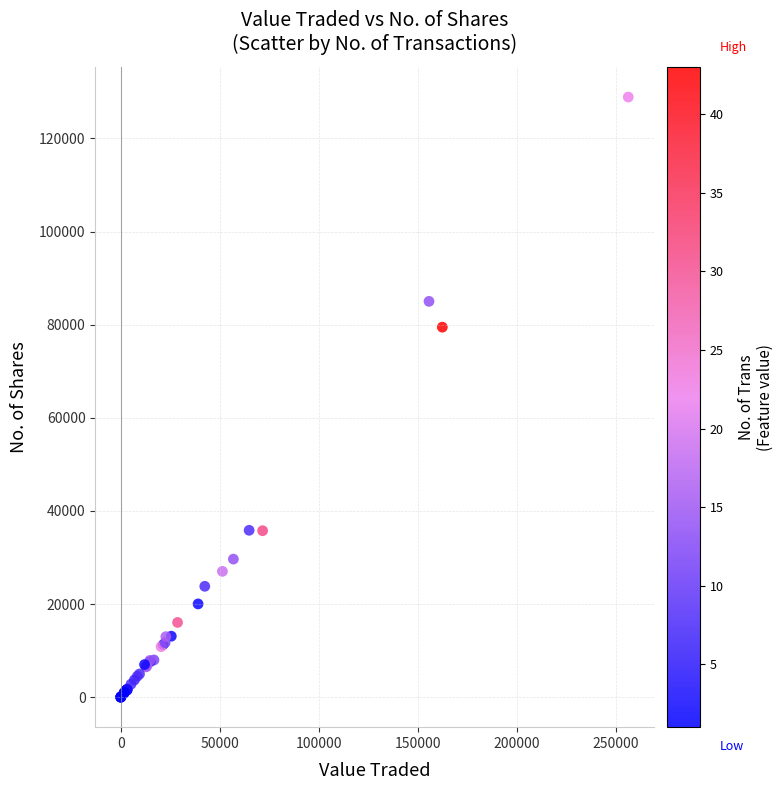

What Y value in the scatter plot is closest to 64443?

79466